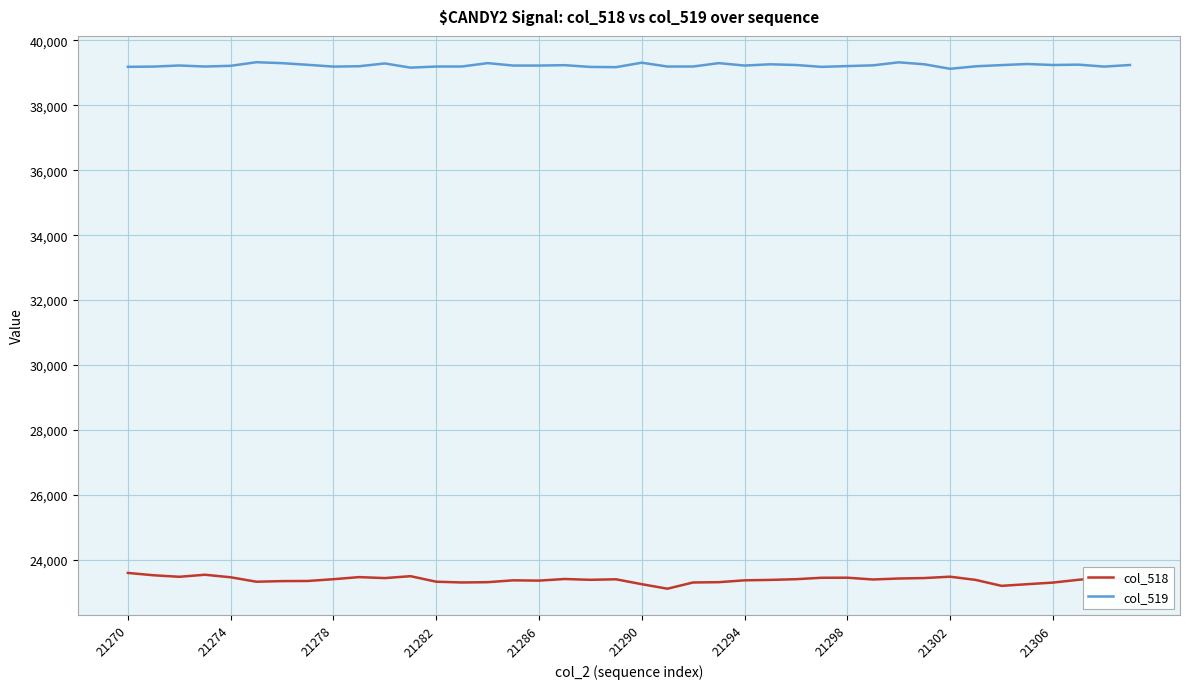

What is the difference between the maximum and minimum values in the col_518 series?

486